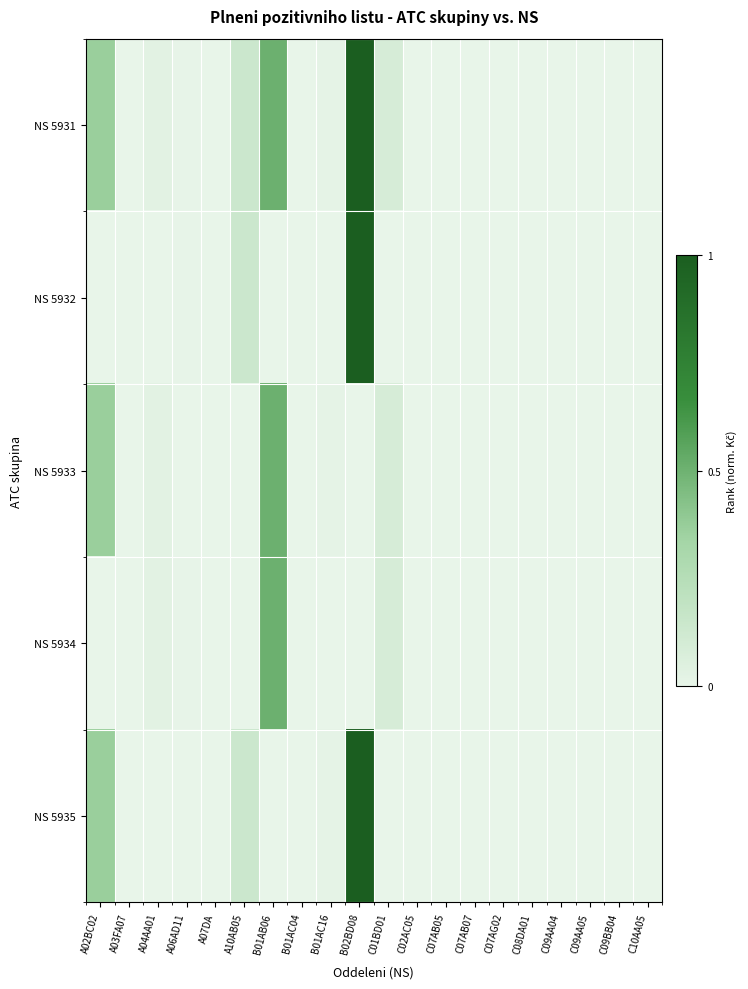

Reading left to right, what are all the values shown in this chart?

NS 5931: A02BC02=0.4	A03FA07=0.0	A04AA01=0.0	A06AD11=0.0	A07DA=0.0	A10AB05=0.1	B01AB06=0.5	B01AC04=0.0	B01AC16=0.0	B02BD08=1.0	C01BD01=0.1	C02AC05=0.0	C07AB05=0.0	C07AB07=0.0	C07AG02=0.0	C08DA01=0.0	C09AA04=0.0	C09AA05=0.0	C09BB04=0.0	C10AA05=0.0
NS 5932: A02BC02=0.0	A03FA07=0.0	A04AA01=0.0	A06AD11=0.0	A07DA=0.0	A10AB05=0.1	B01AB06=0.0	B01AC04=0.0	B01AC16=0.0	B02BD08=1.0	C01BD01=0.0	C02AC05=0.0	C07AB05=0.0	C07AB07=0.0	C07AG02=0.0	C08DA01=0.0	C09AA04=0.0	C09AA05=0.0	C09BB04=0.0	C10AA05=0.0
NS 5933: A02BC02=0.4	A03FA07=0.0	A04AA01=0.0	A06AD11=0.0	A07DA=0.0	A10AB05=0.0	B01AB06=0.5	B01AC04=0.0	B01AC16=0.0	B02BD08=0.0	C01BD01=0.1	C02AC05=0.0	C07AB05=0.0	C07AB07=0.0	C07AG02=0.0	C08DA01=0.0	C09AA04=0.0	C09AA05=0.0	C09BB04=0.0	C10AA05=0.0
NS 5934: A02BC02=0.0	A03FA07=0.0	A04AA01=0.0	A06AD11=0.0	A07DA=0.0	A10AB05=0.0	B01AB06=0.5	B01AC04=0.0	B01AC16=0.0	B02BD08=0.0	C01BD01=0.1	C02AC05=0.0	C07AB05=0.0	C07AB07=0.0	C07AG02=0.0	C08DA01=0.0	C09AA04=0.0	C09AA05=0.0	C09BB04=0.0	C10AA05=0.0
NS 5935: A02BC02=0.4	A03FA07=0.0	A04AA01=0.0	A06AD11=0.0	A07DA=0.0	A10AB05=0.1	B01AB06=0.0	B01AC04=0.0	B01AC16=0.0	B02BD08=1.0	C01BD01=0.0	C02AC05=0.0	C07AB05=0.0	C07AB07=0.0	C07AG02=0.0	C08DA01=0.0	C09AA04=0.0	C09AA05=0.0	C09BB04=0.0	C10AA05=0.0